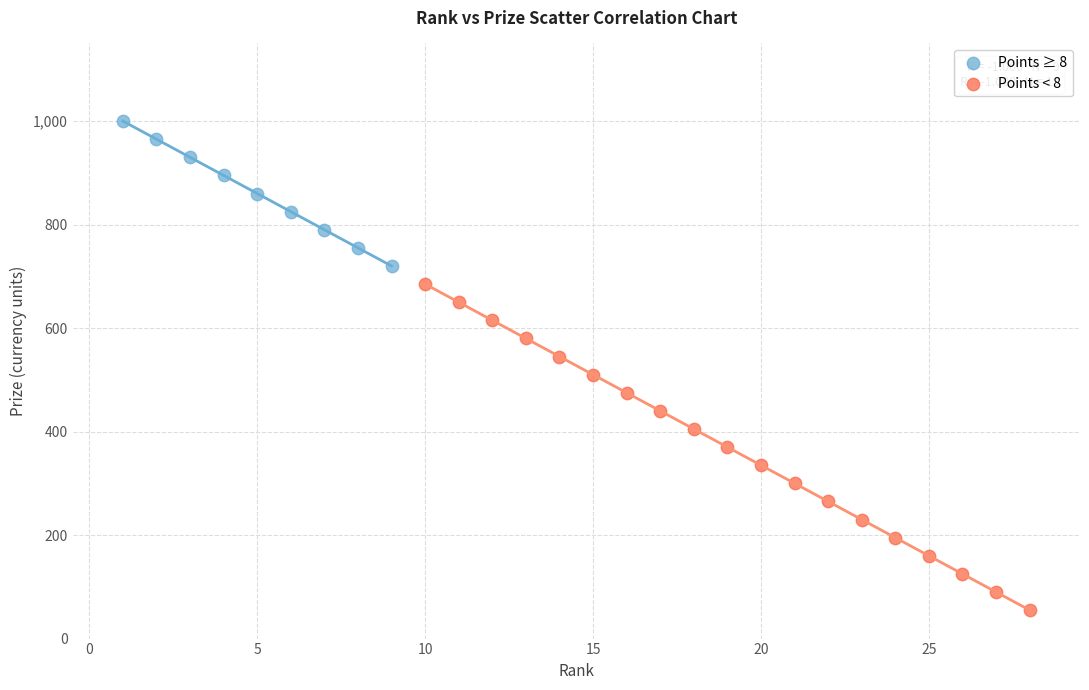

Which series contains the lowest Y value?

Points < 8